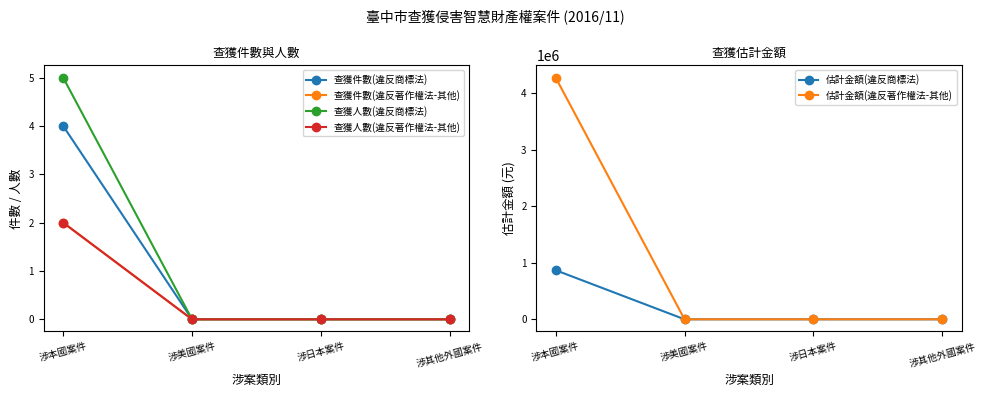

Does the chart have visible grid lines?

No